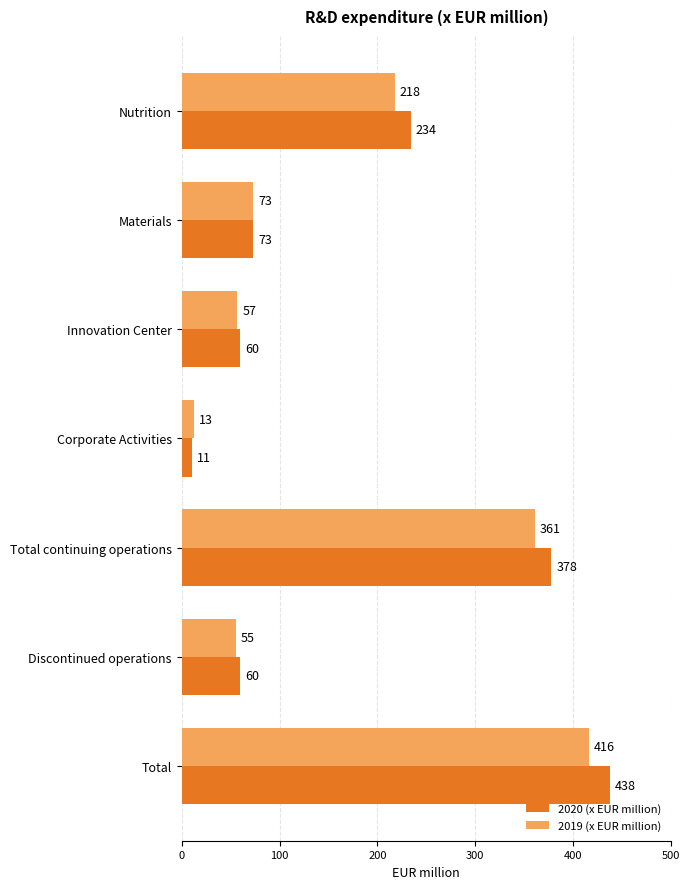

At which category is the sum across all series the highest?

Total